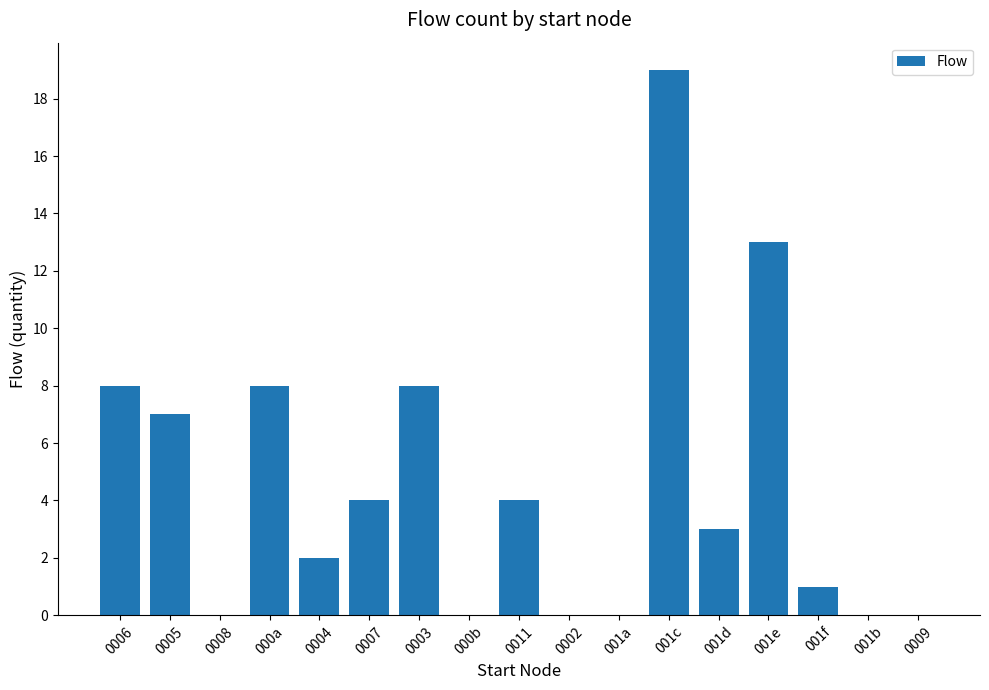

How many categories are shown in the chart?

17